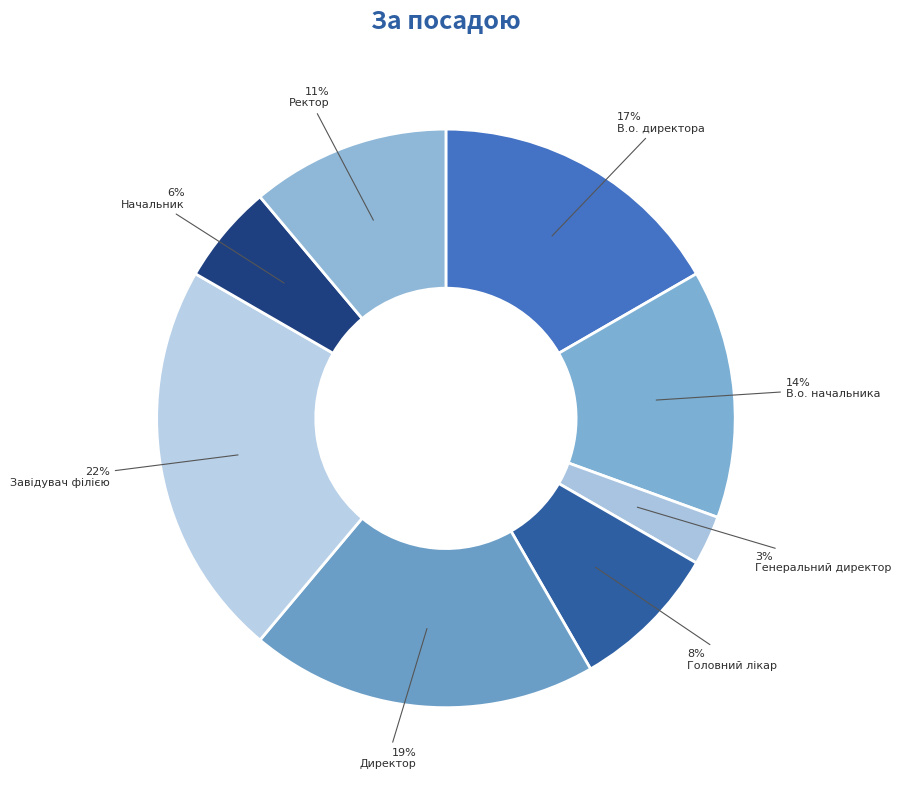

Count the number of slices in the pie.

8